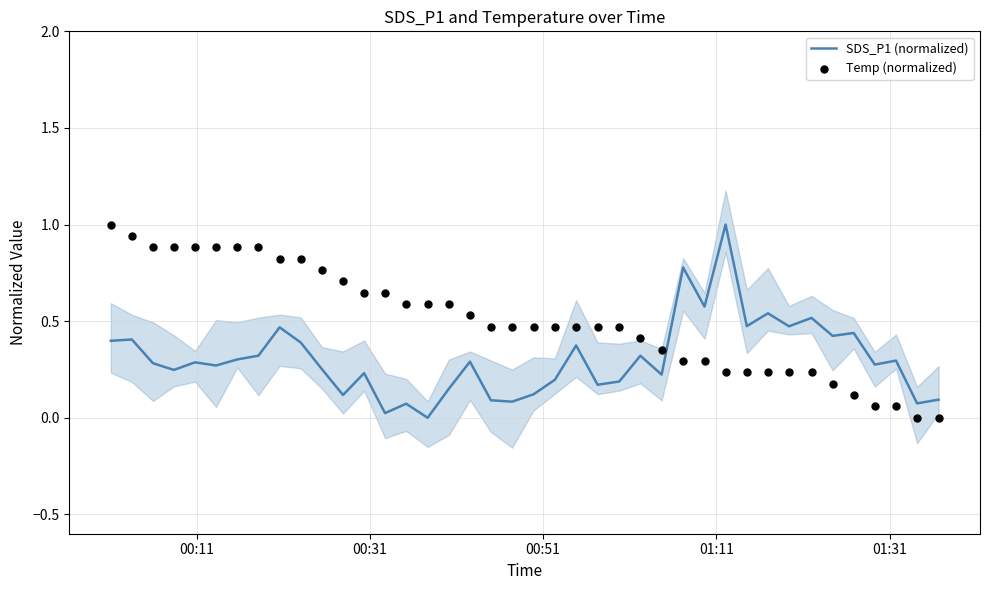

Which series contains the highest Y value?

SDS_P1 (normalized)